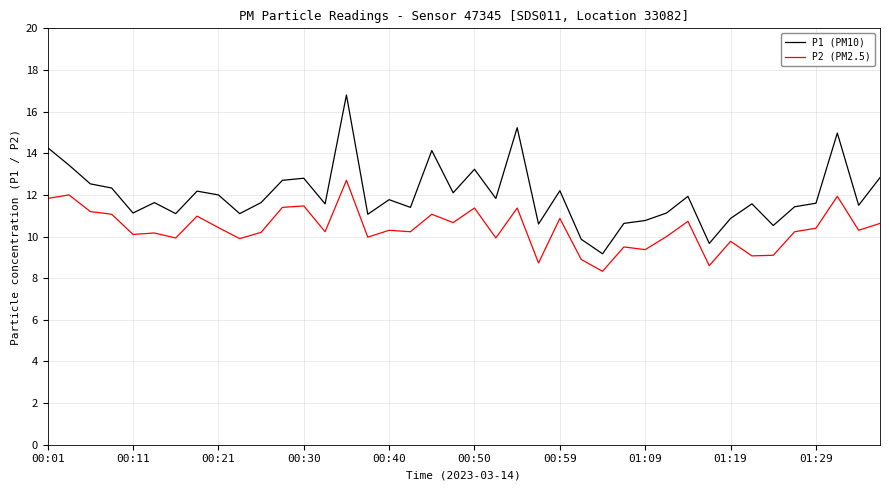

What is the maximum value shown in the chart?

16.8